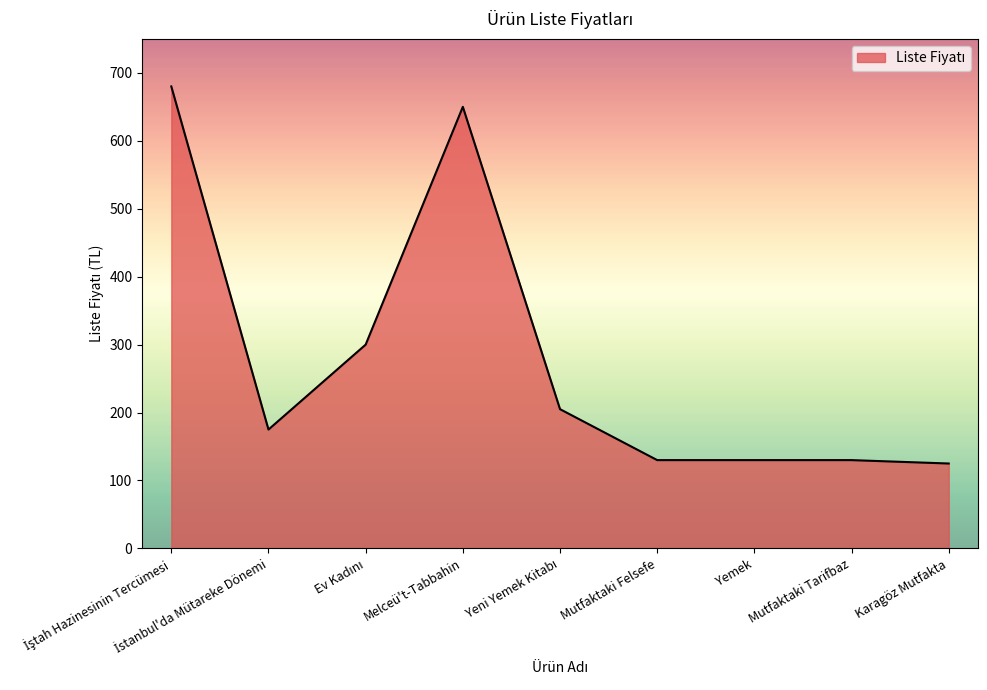

Does the chart display data point markers on the line(s)?

No